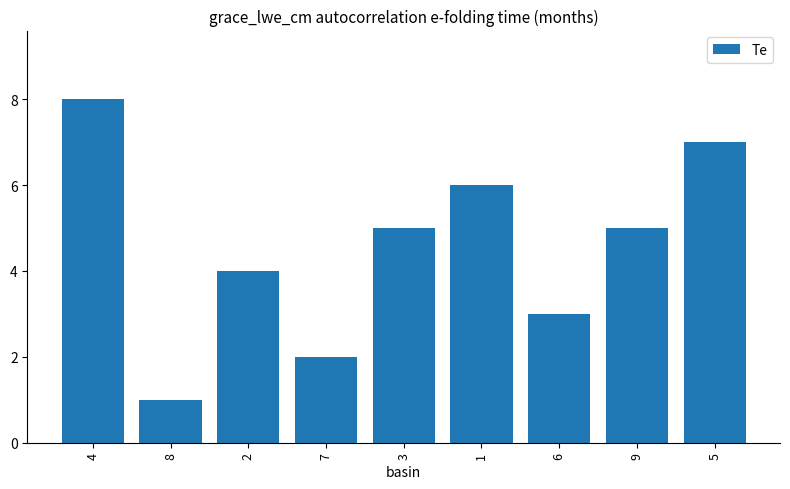

Reading left to right, what are all the values shown in this chart?

8	1	4	2	5	6	3	5	7